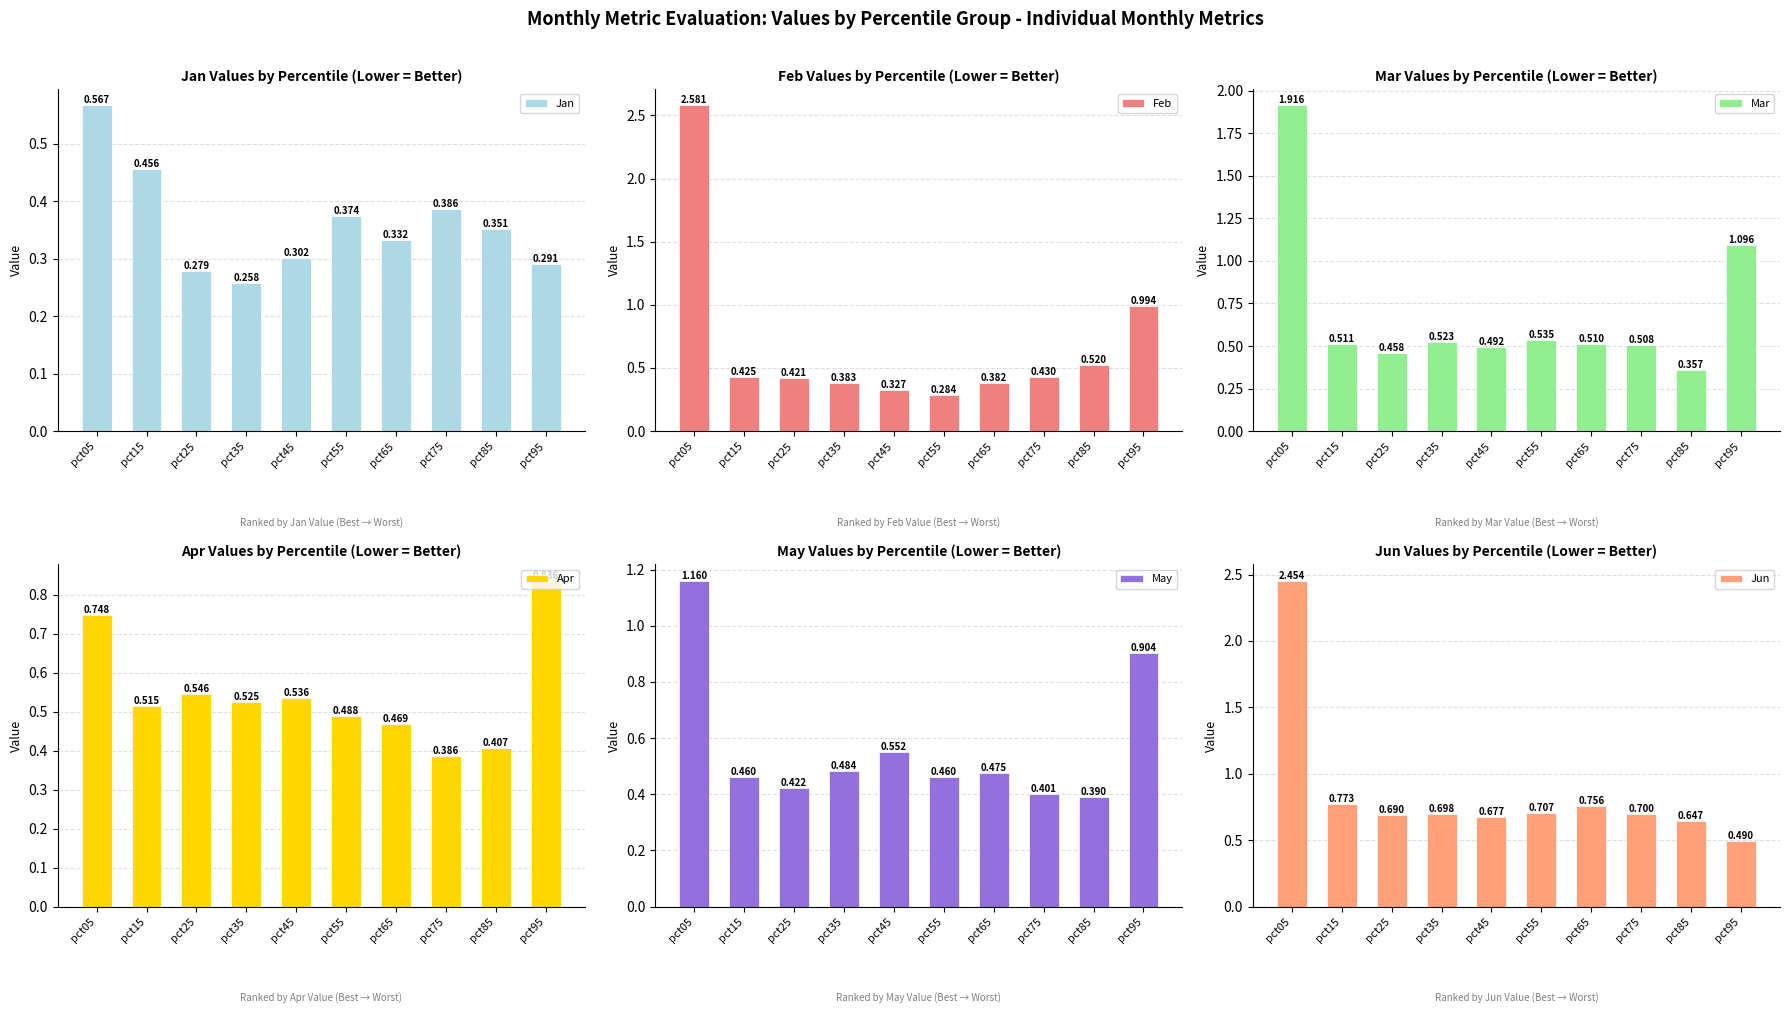

Which series has the largest total across all categories?

Jun